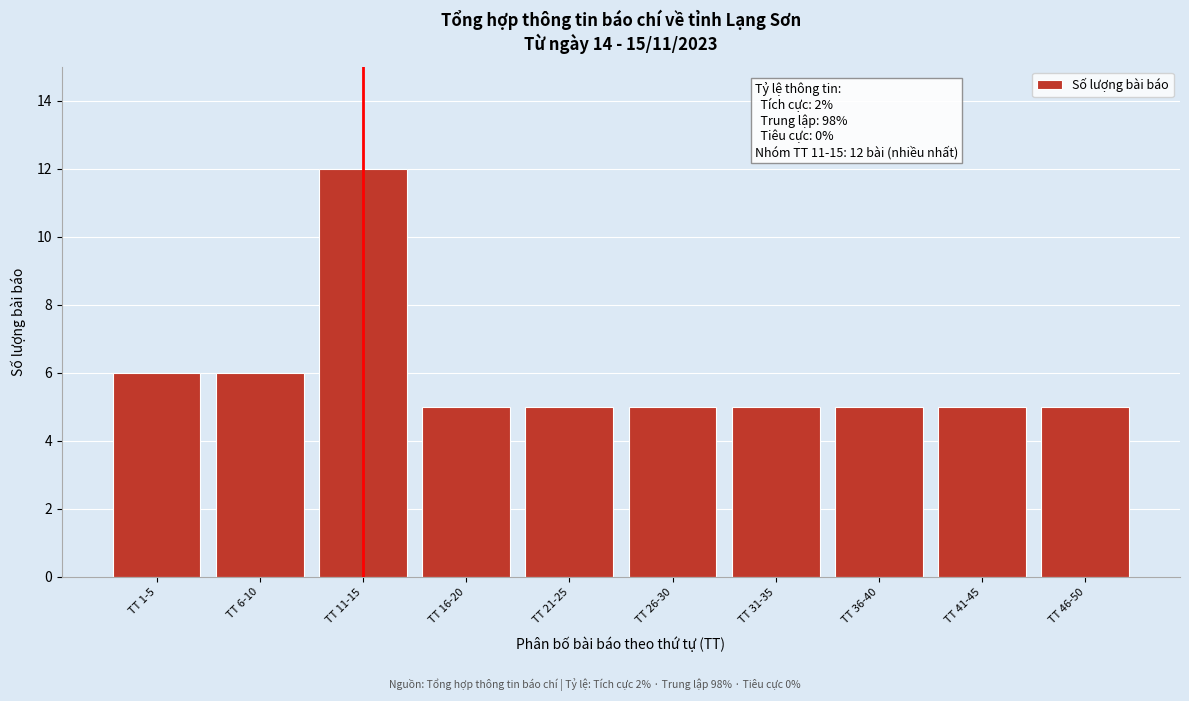

Reading left to right, what are all the values shown in this chart?

6	6	12	5	5	5	5	5	5	5